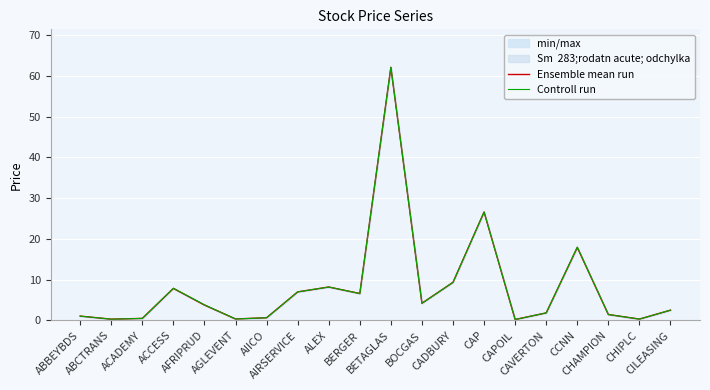

At BOCGAS, list the series in order from smallest to largest.

Ensemble mean run, Controll run